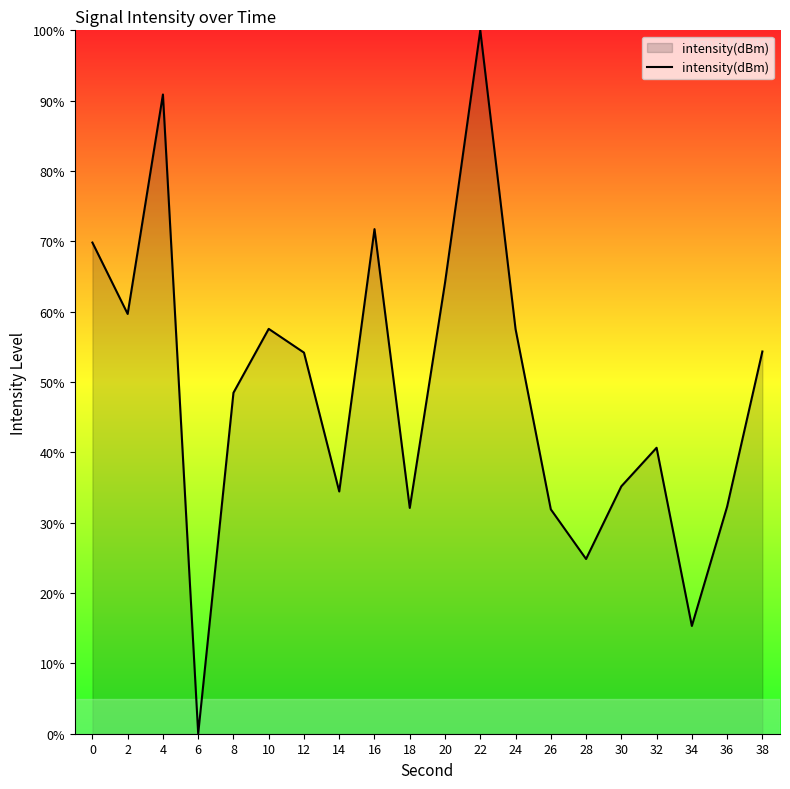

Where is the first local minimum?

2